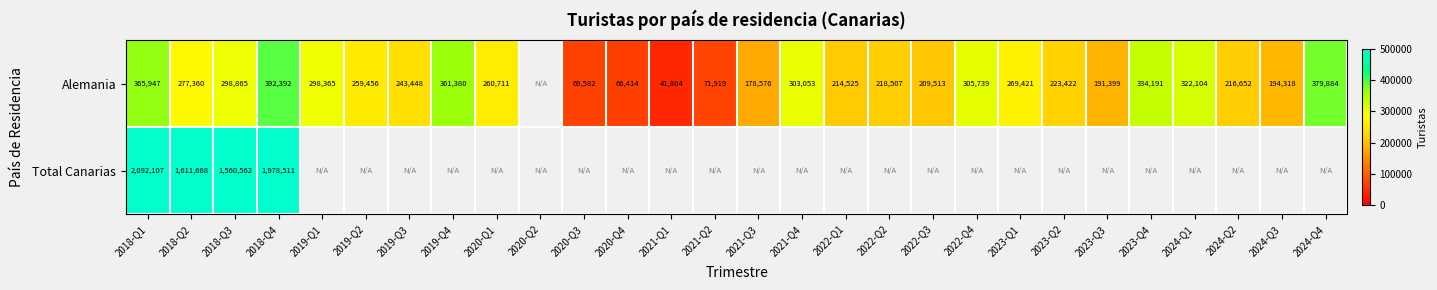

What is the difference between the highest and lowest values at 2018-Q2?

1334308